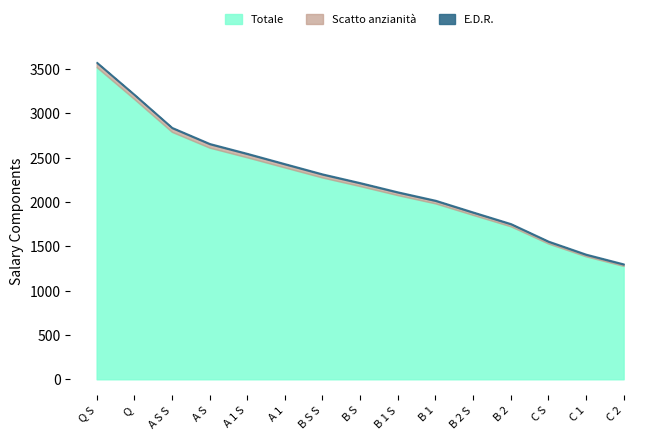

Reading right to left, extract all data points from this chart.

Totale: 1279.2	1387.2	1531.7	1726.2	1854.4	1984.9	2077.7	2180.0	2276.6	2390.1	2504.4	2613.9	2792.0	3161.8	3522.3
Scatto anzianità: 15.8	17.7	20.3	23.8	26.1	28.5	30.2	32.0	33.7	35.7	37.9	39.8	43.1	46.3	49.0
E.D.R.: 10.3	10.3	10.3	10.3	10.3	10.3	10.3	10.3	10.3	10.3	10.3	10.3	10.3	10.3	10.3